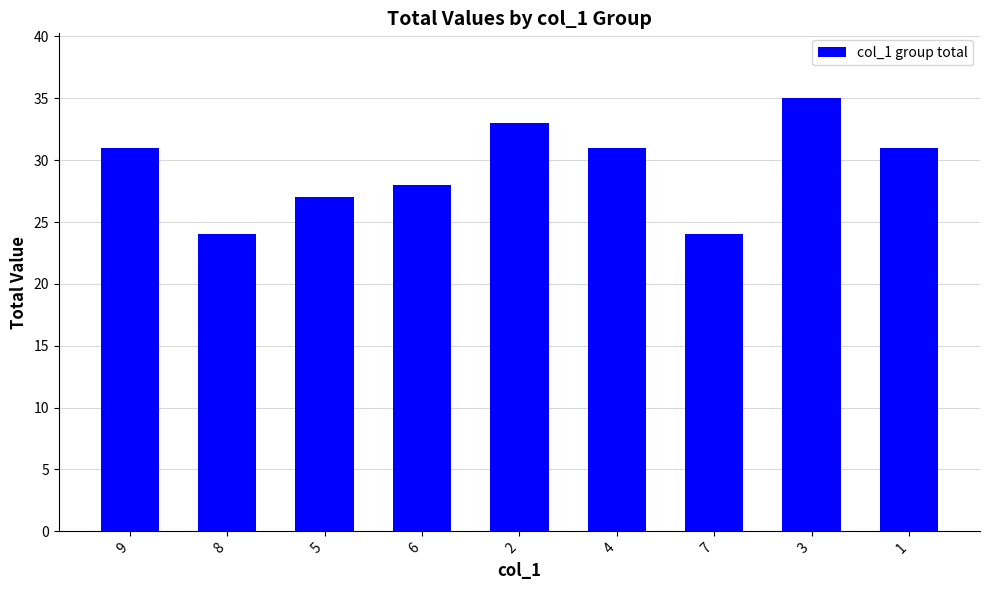

What is the change in value from 4 to 7?

-7